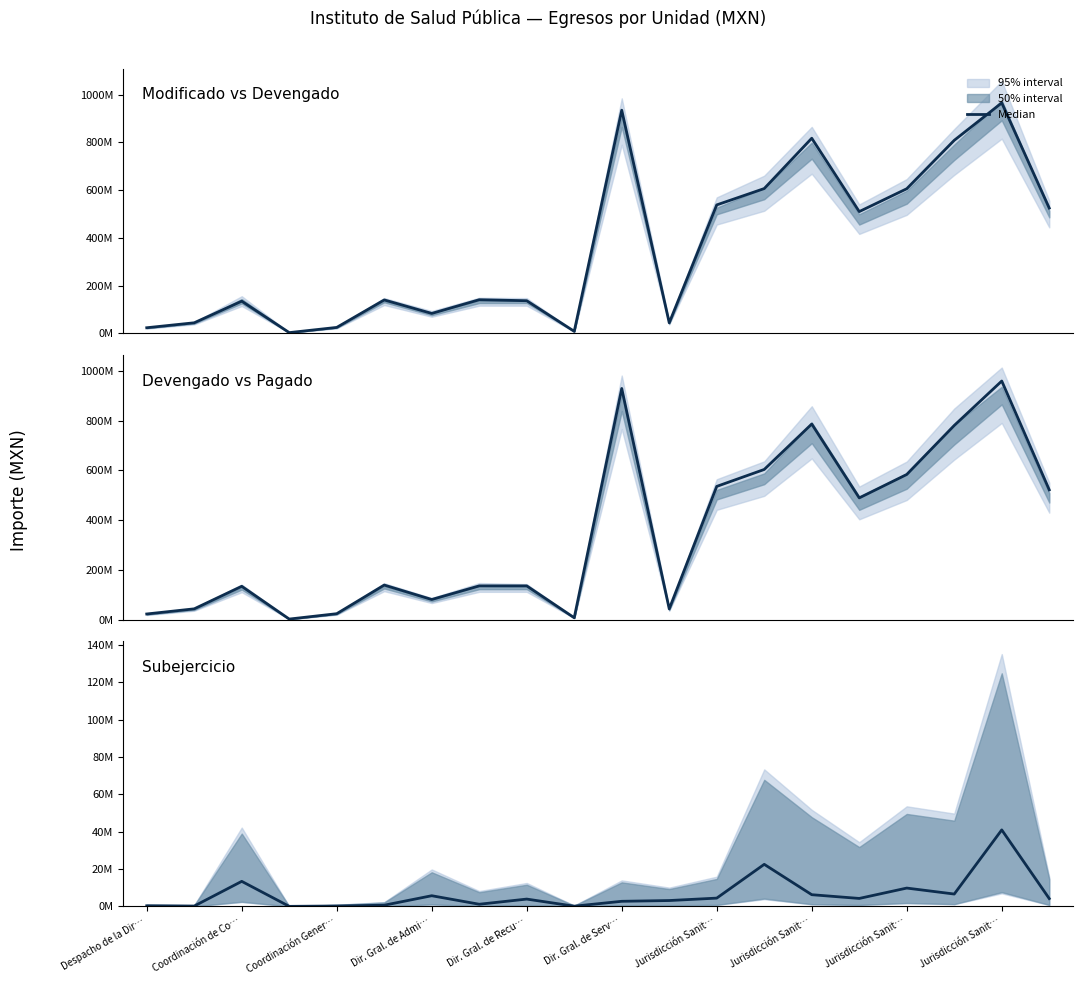

How many categories are shown in the chart?

20